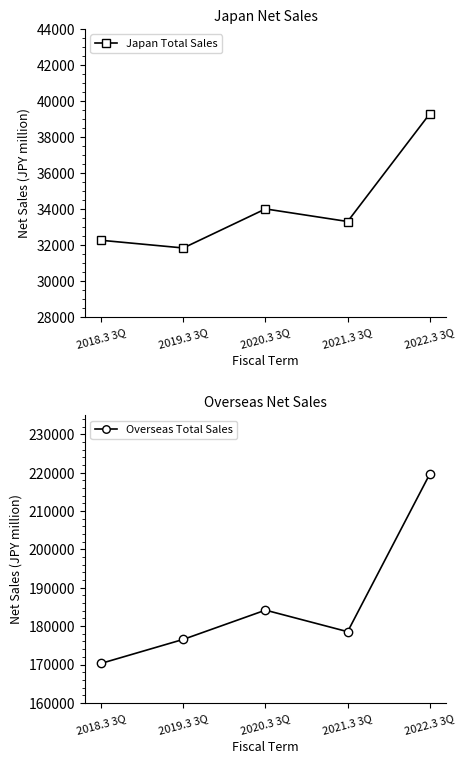

How many lines are shown in the chart?

2